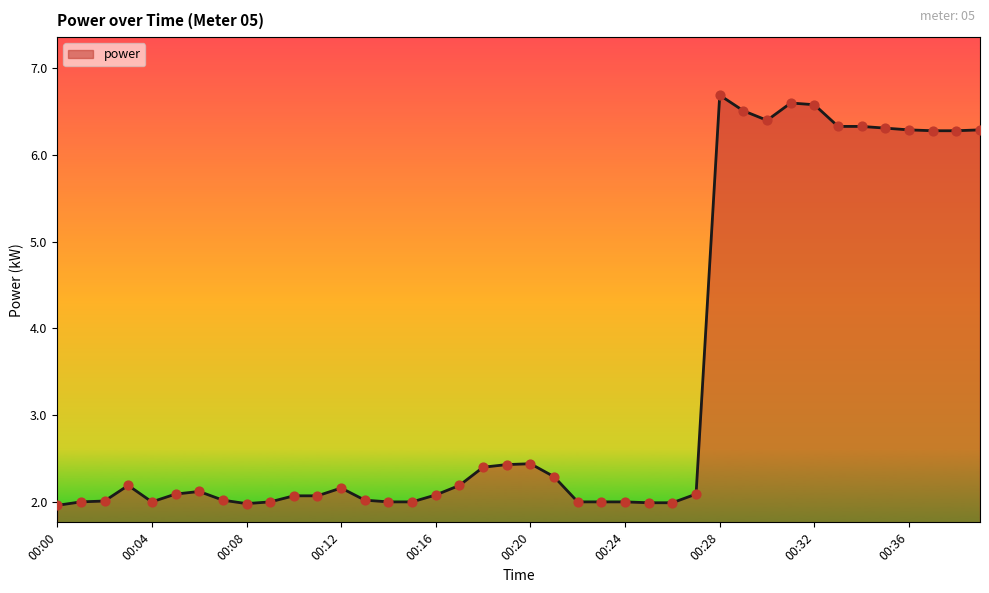

What is the smallest value displayed?

2.0